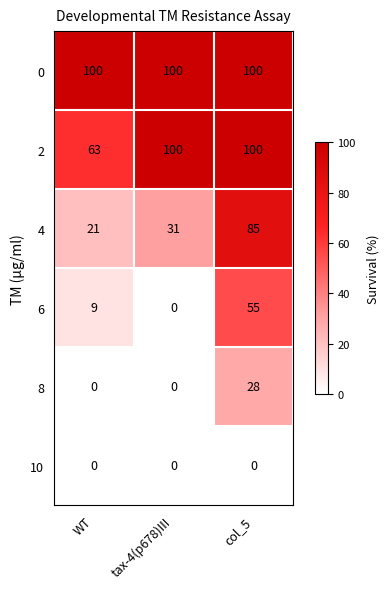

List the labels in order of 6 value, largest first.

col_5, WT, tax-4(p678)III